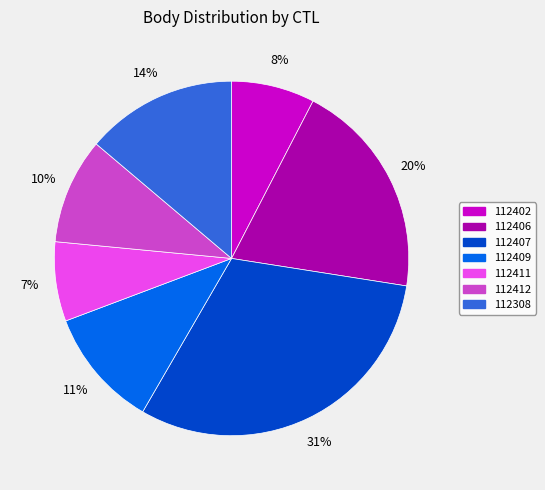

What is the largest slice in the pie chart?

112407